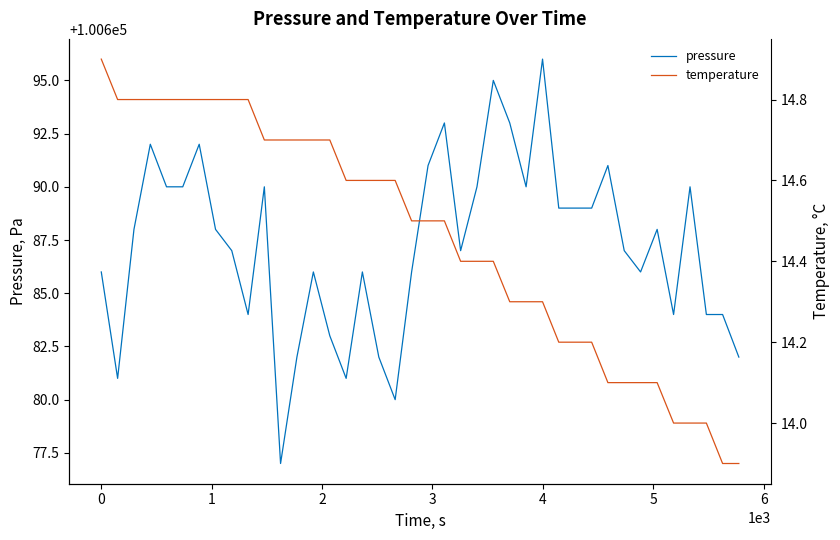

What are all the series names shown in the legend?

pressure, temperature